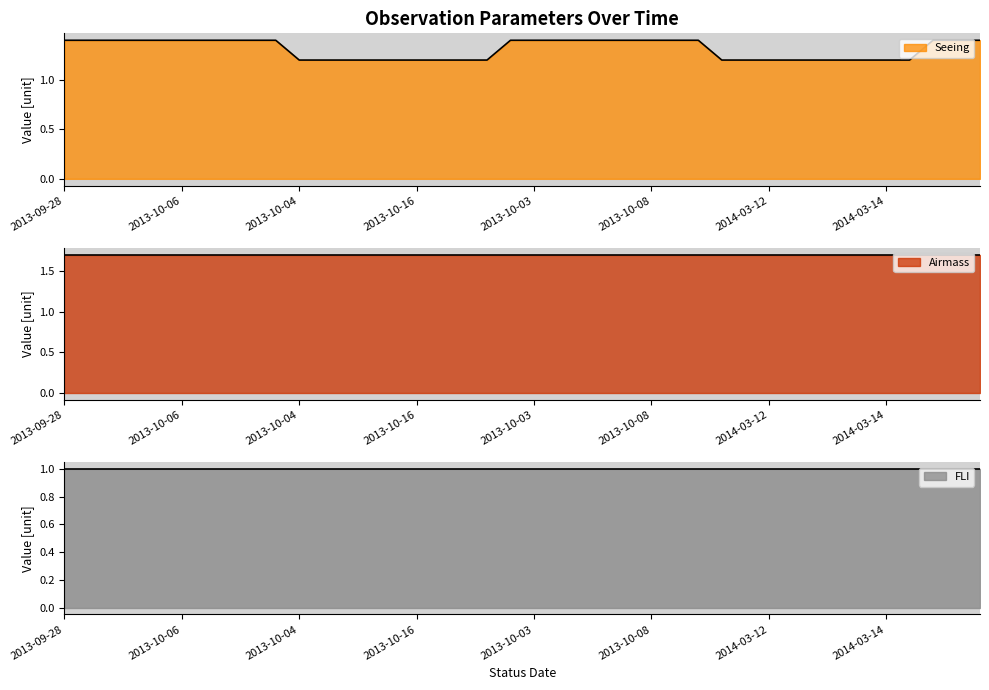

Is the value of FLI at 2013-10-06 greater than the value of Airmass at 2013-10-03?

No